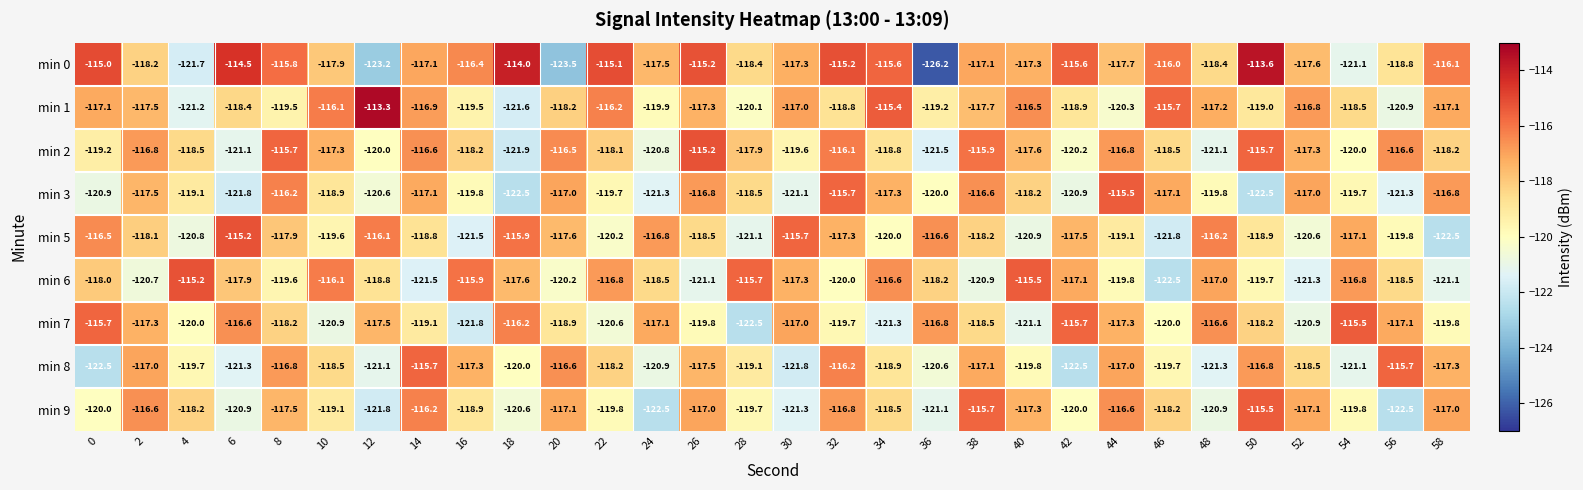

At 36, list the series in order from largest to smallest.

min 5, min 7, min 6, min 1, min 3, min 8, min 9, min 2, min 0